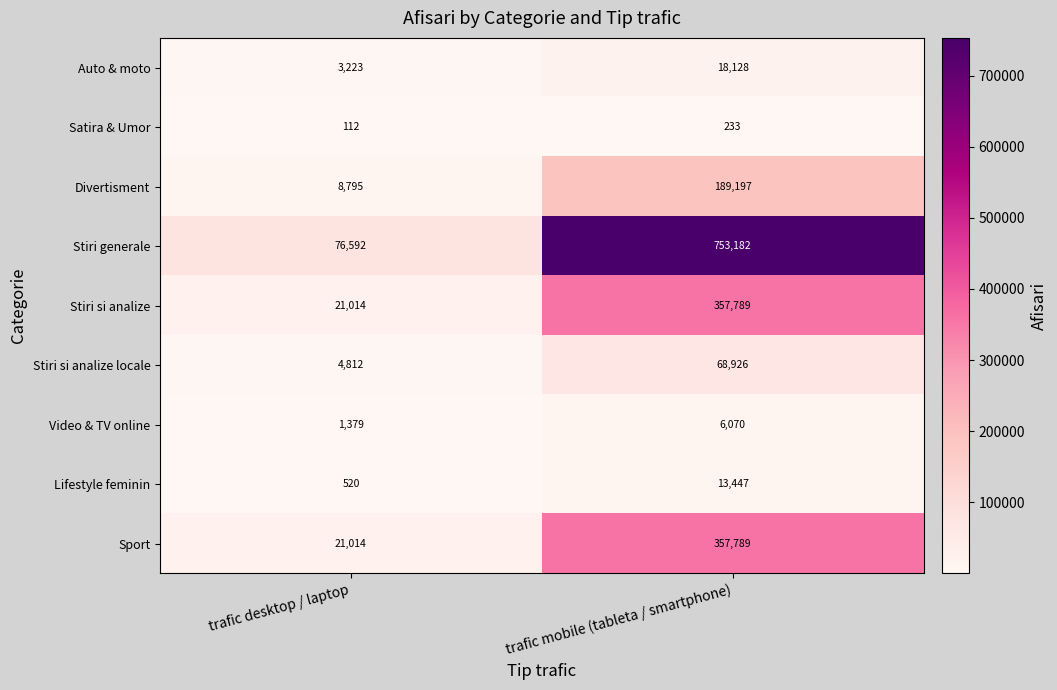

Rank the categories by Satira & Umor value from lowest to highest.

trafic desktop / laptop, trafic mobile (tableta / smartphone)